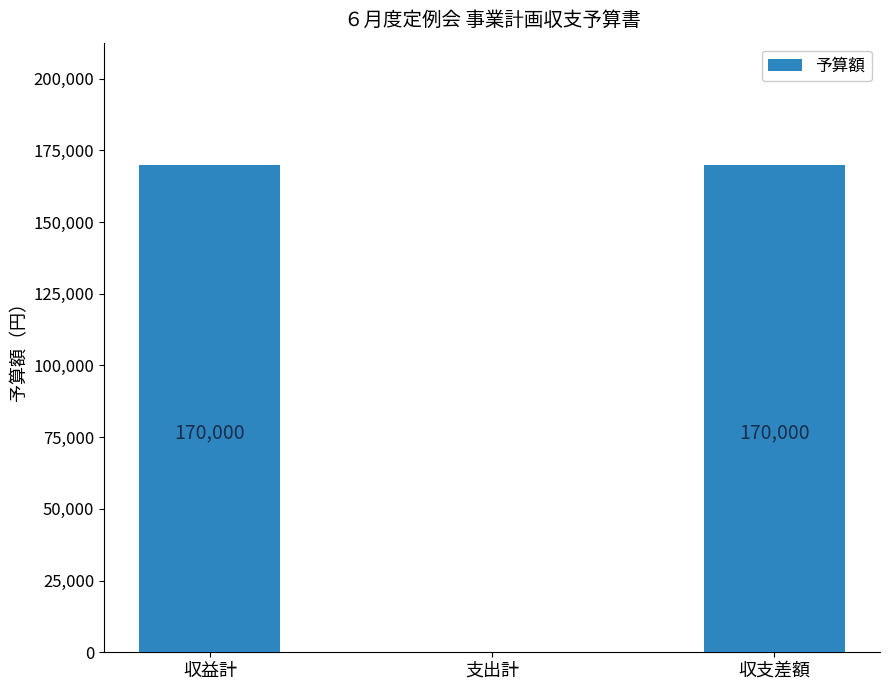

Approximately how many times larger is the value at 収支差額 compared to 収益計?

1.0